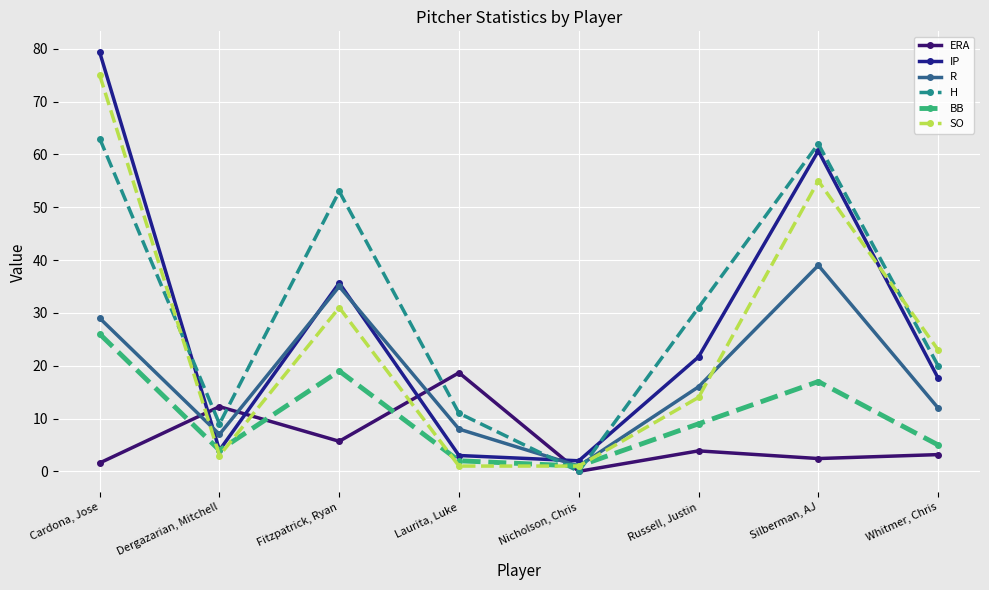

What is the greatest value displayed?

79.3